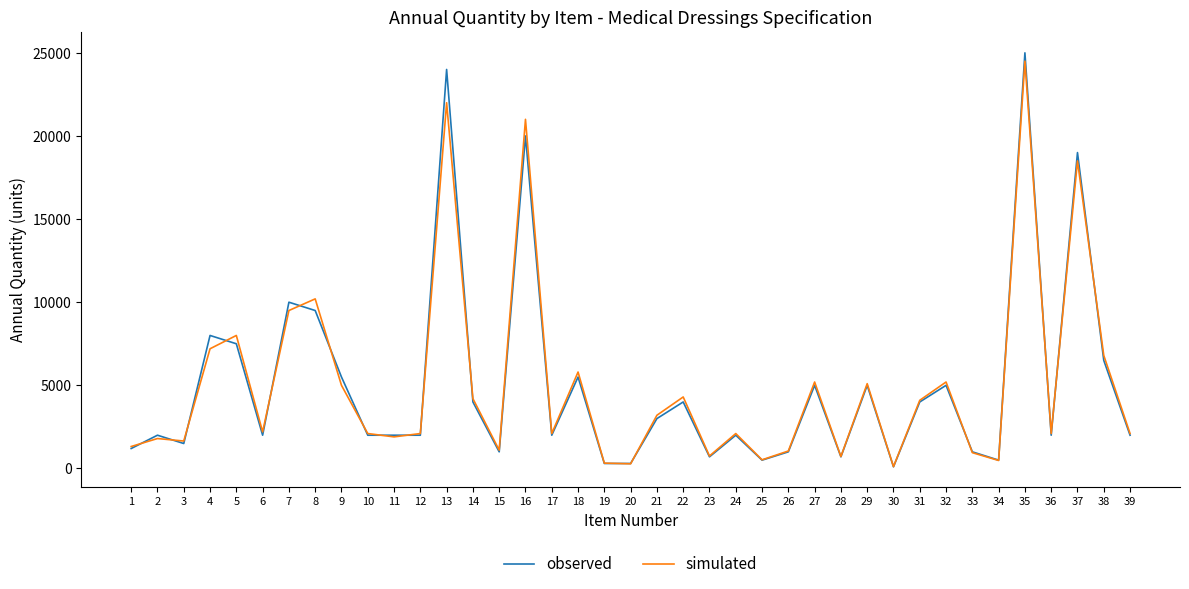

Where is simulated nearest to the value 12305?

8